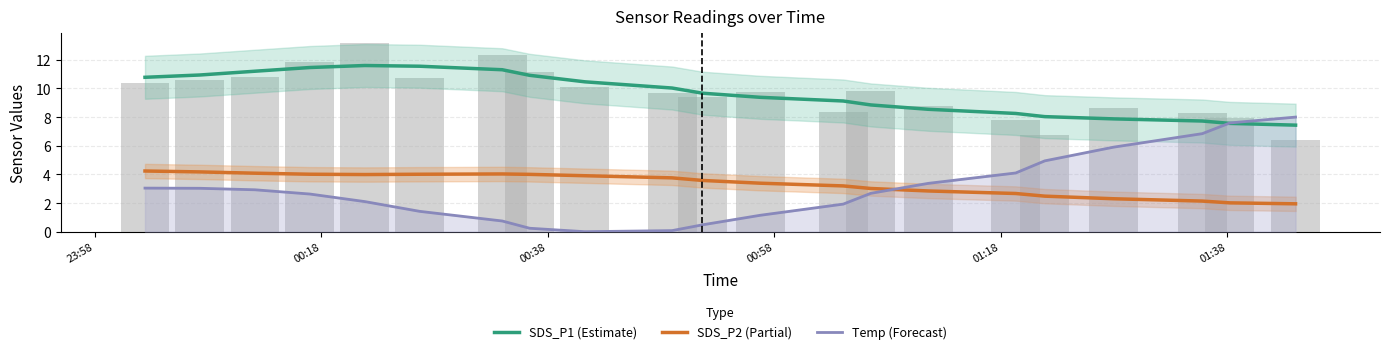

What is the maximum value shown in the chart?

11.6